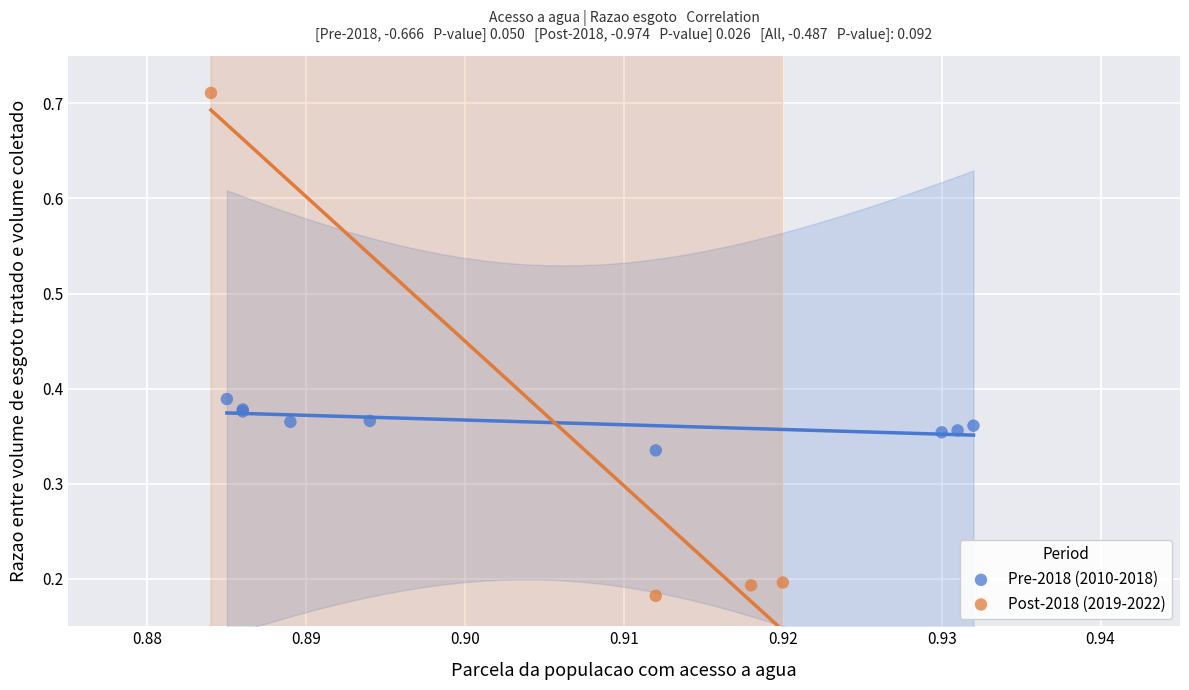

Which series contains the lowest Y value?

Post-2018 (2019-2022)